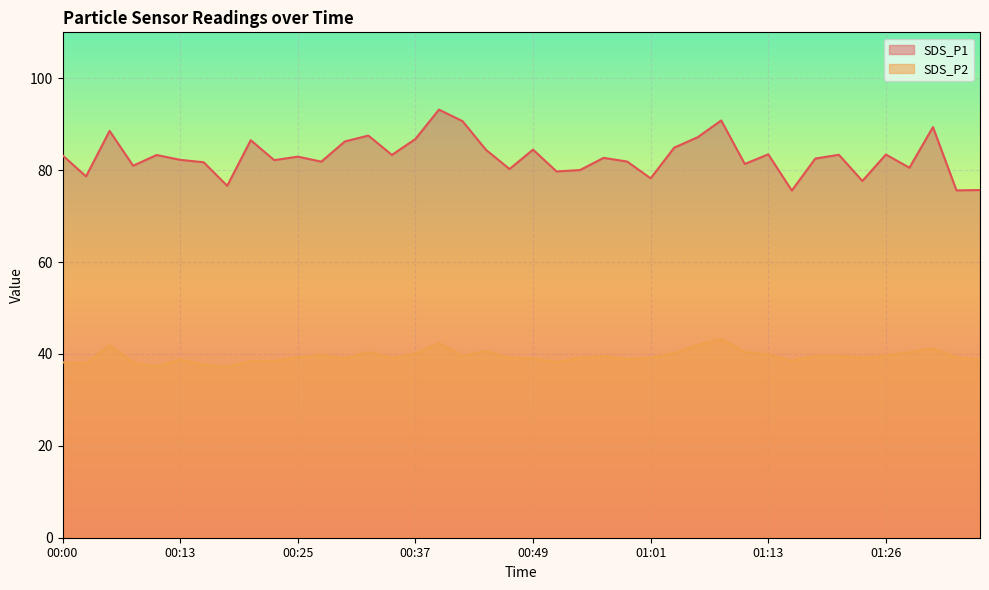

At which category is the sum across all series the highest?

00:39